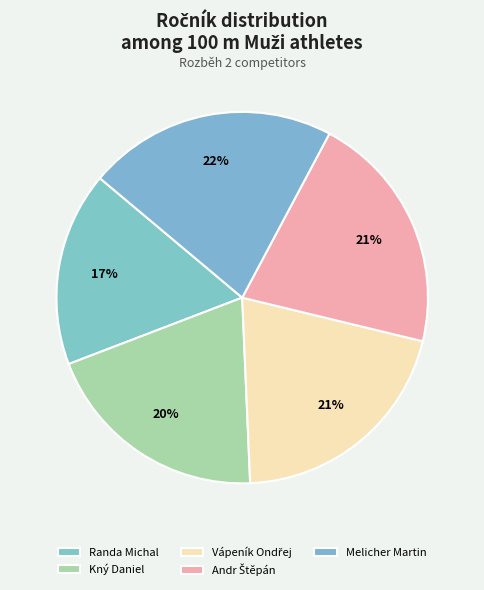

How many segments does this pie chart have?

5